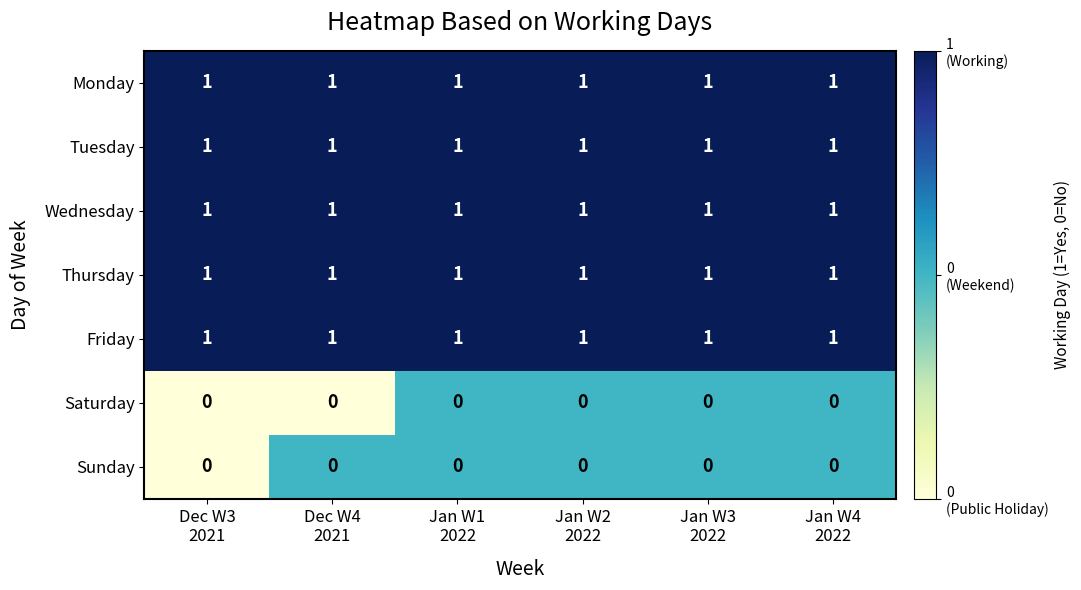

At how many categories does at least one series exceed 0?

6